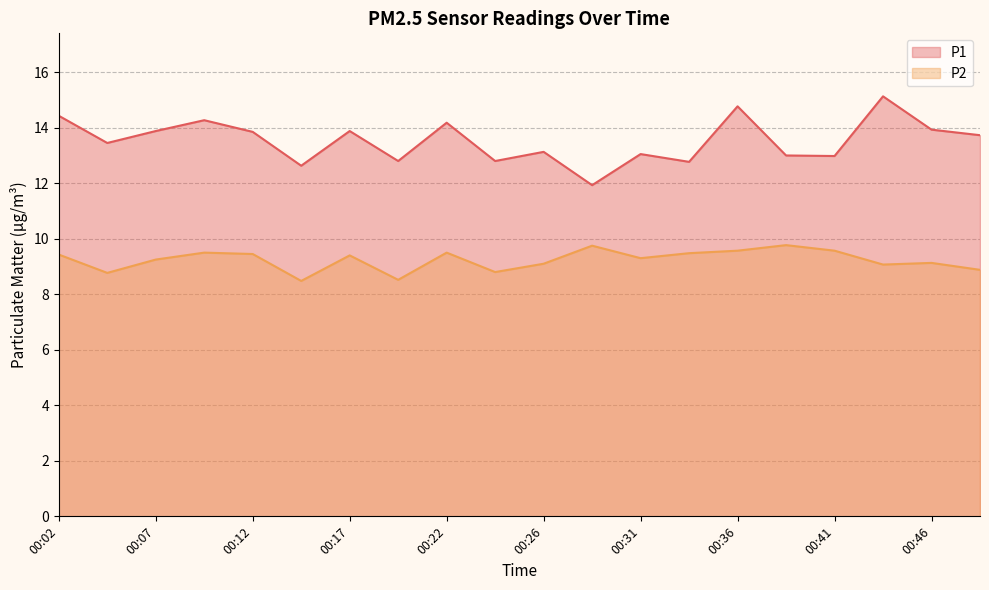

What is the sum of all P1 values?

270.6